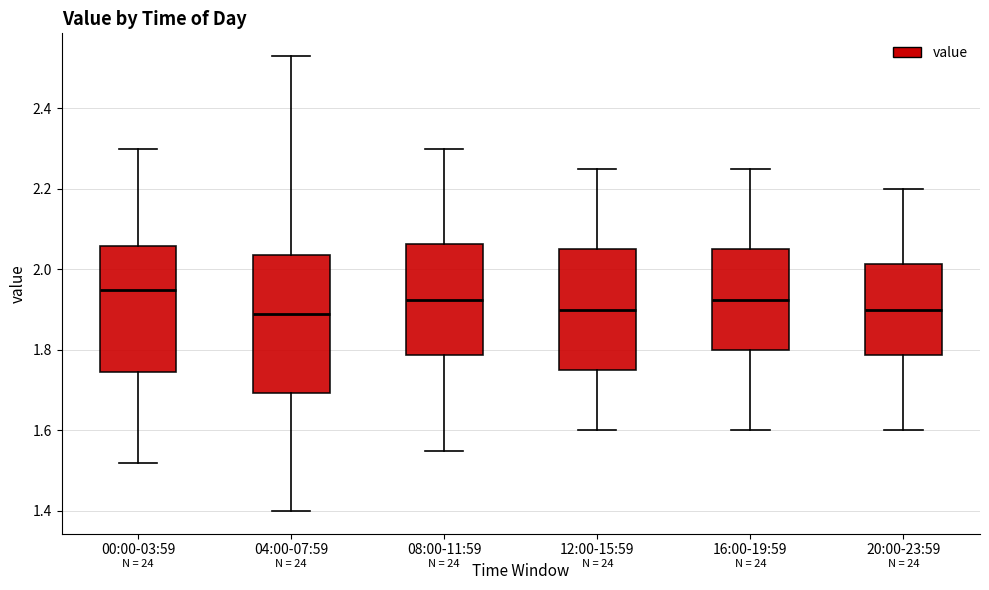

Which box's median line is the highest?

00:00-03:59